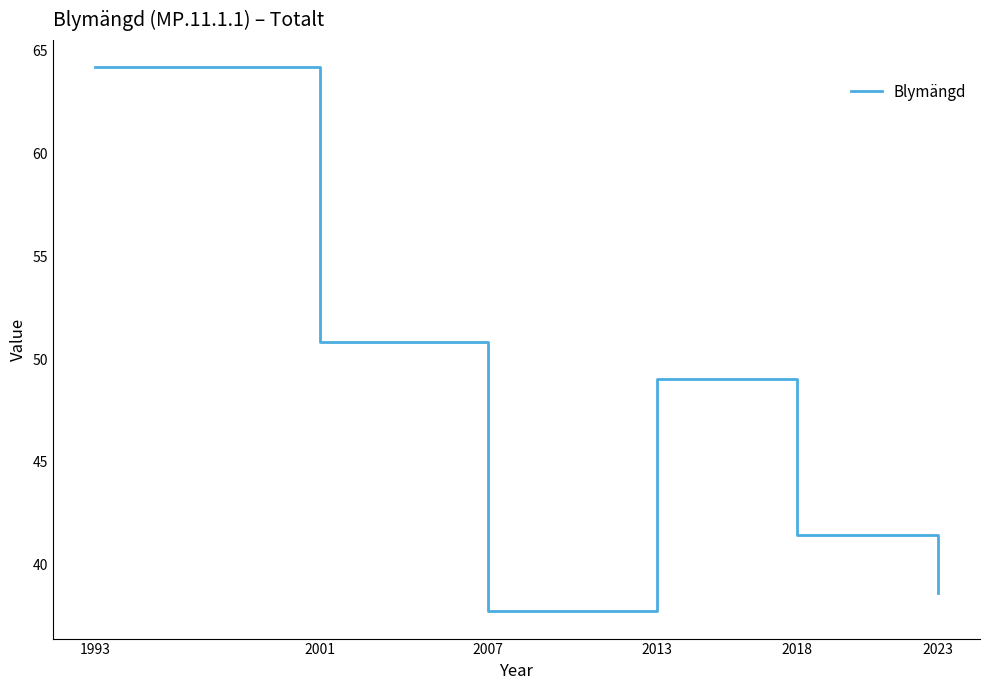

Rank the categories by value from lowest to highest.

2007, 2023, 2018, 2013, 2001, 1993